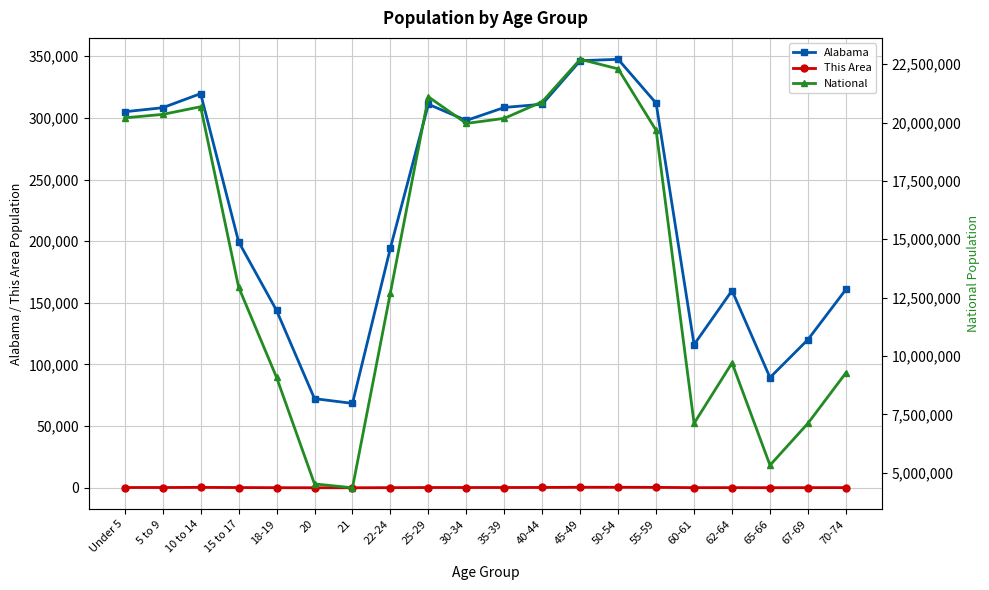

Is the value of This Area at 50-54 greater than the value of National at 30-34?

No